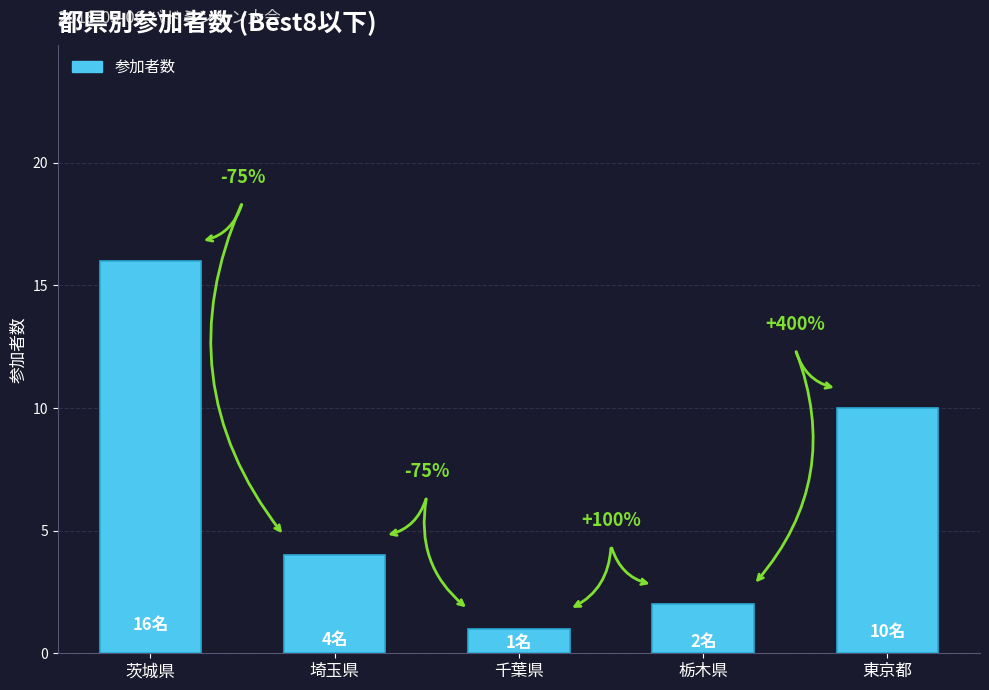

Which label corresponds to the smallest value in the chart?

千葉県